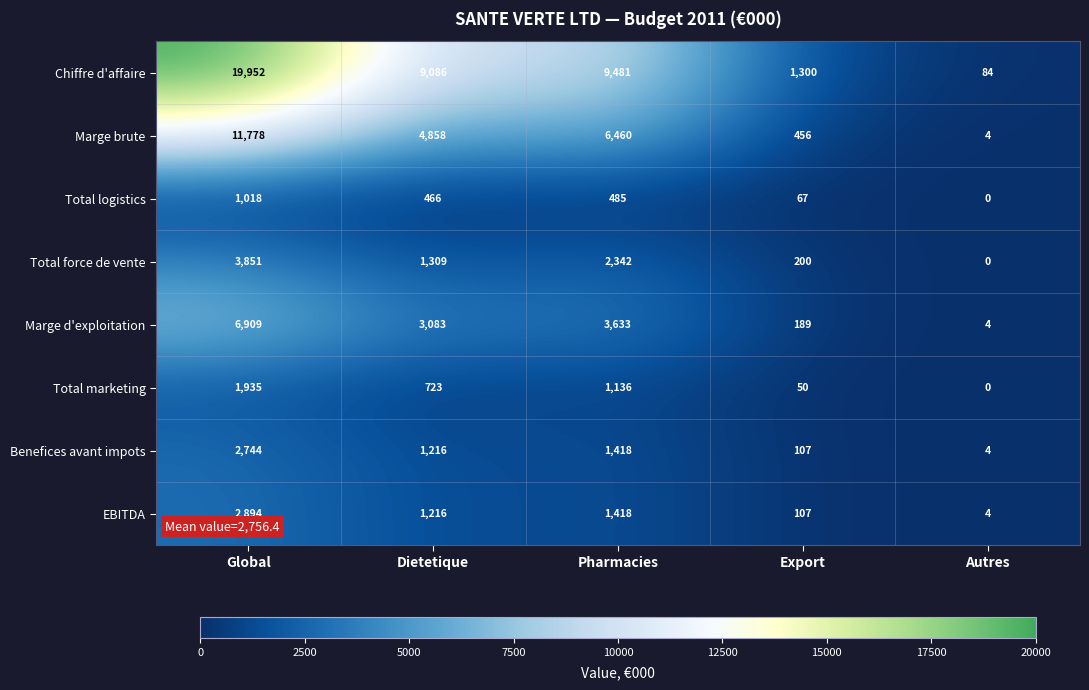

Rank the series at Global from lowest to highest value.

Total logistics, Total marketing, Benefices avant impots, EBITDA, Total force de vente, Marge d'exploitation, Marge brute, Chiffre d'affaire